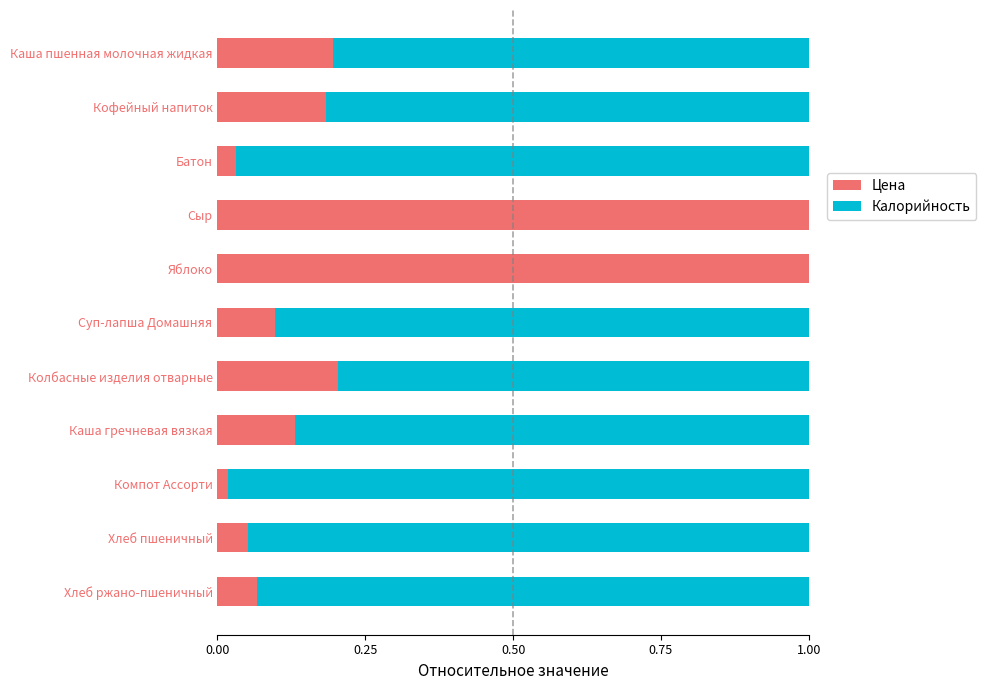

True or false: Цена has a value of 0.0 at Компот Ассорти.

True